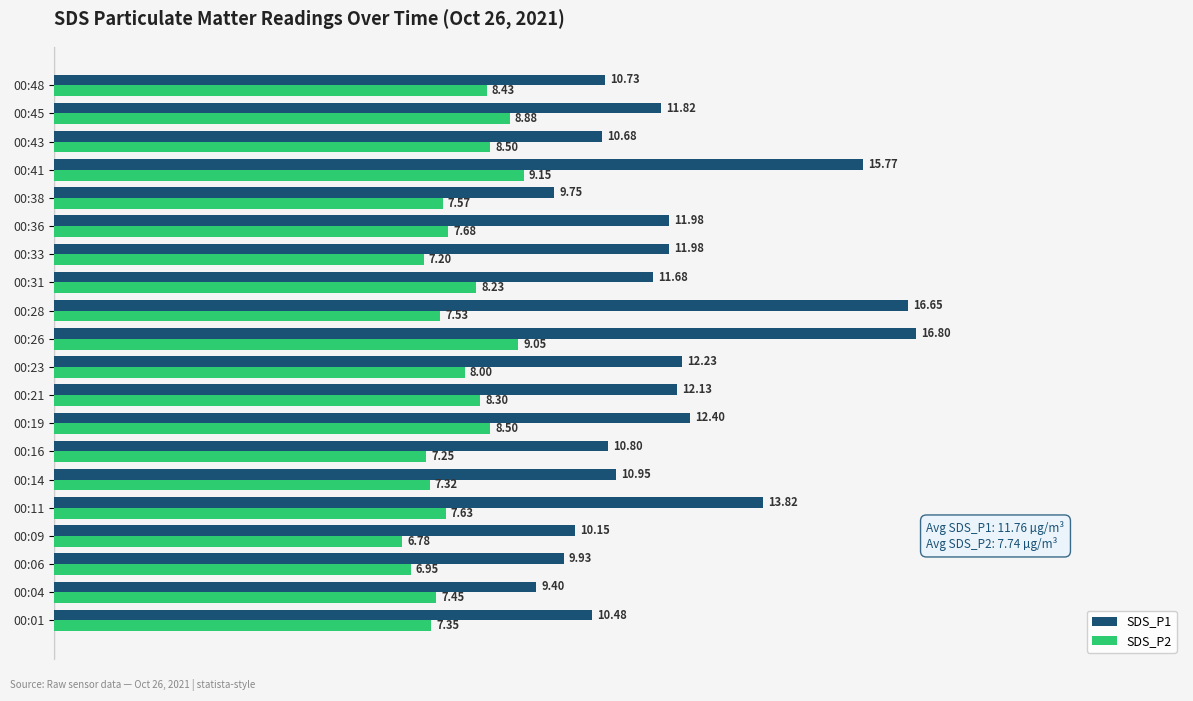

How many values in the SDS_P1 series exceed 11?

11